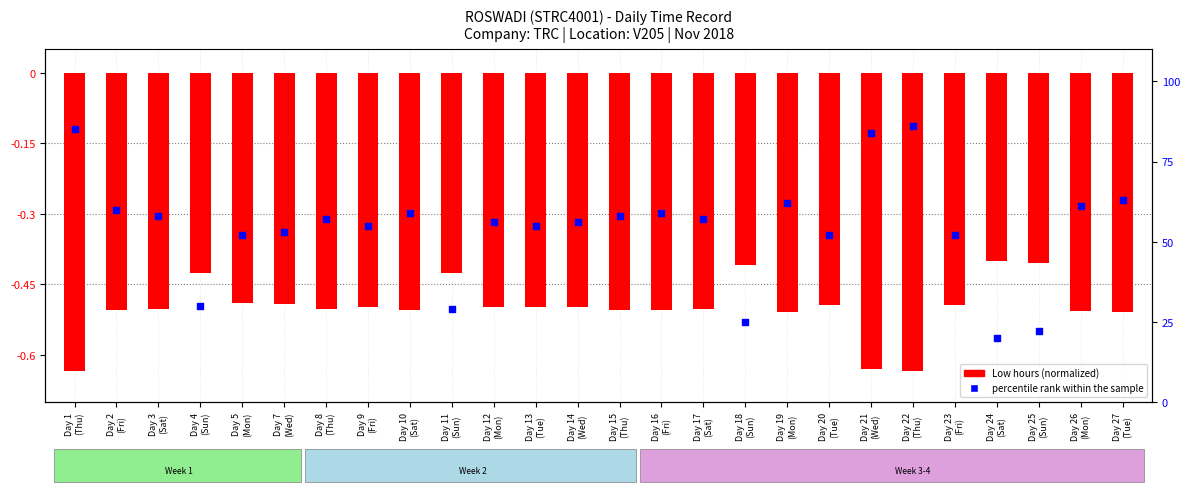

Which series has the largest total across all categories?

percentile rank within the sample